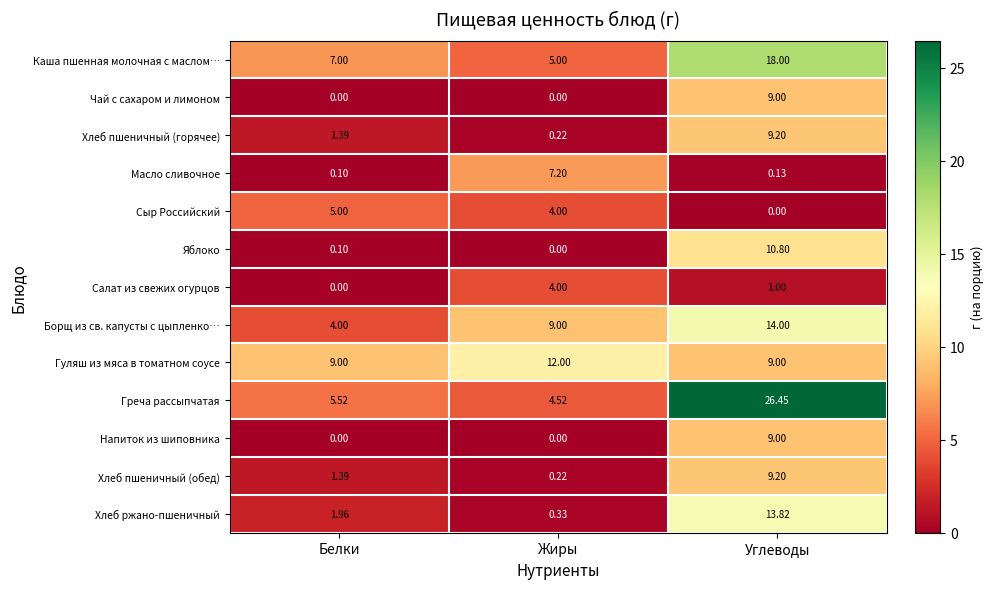

Which series has the largest total across all categories?

Греча рассыпчатая